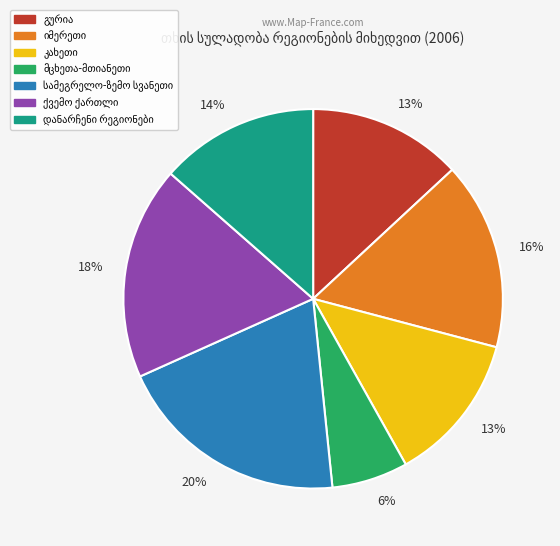

Is there any slice that represents more than half of the pie?

No